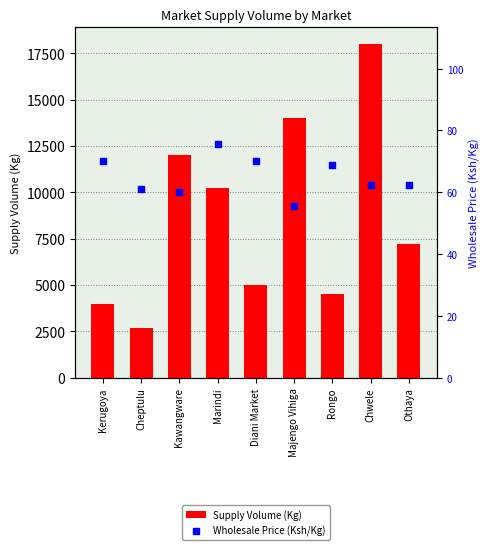

What is the total value across all series at Kawangware?

12060.0